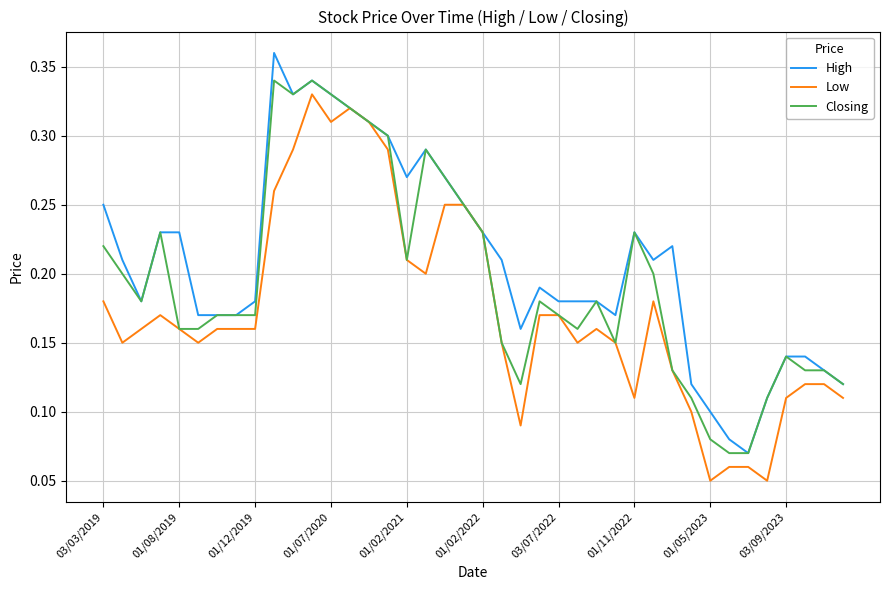

What is the sum of all Closing values?

7.8